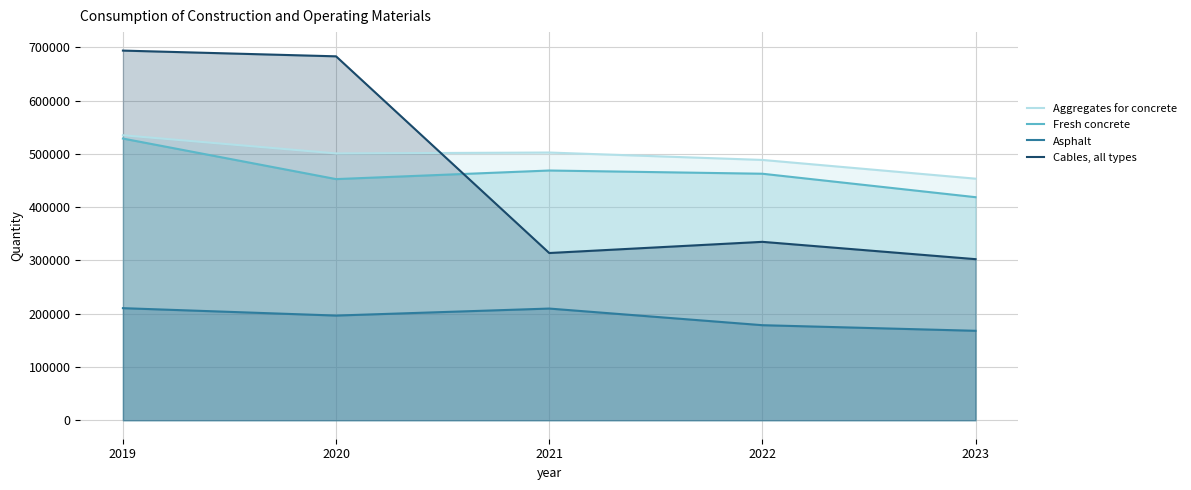

Reading left to right, transcribe all the data shown in this chart.

Aggregates for concrete: 534905	500814	502472	488574	453397
Fresh concrete: 528692	452597	468707	462671	418668
Asphalt: 210356	196462	209613	178396	167878
Cables, all types: 693785	683022	313857	334848	302332